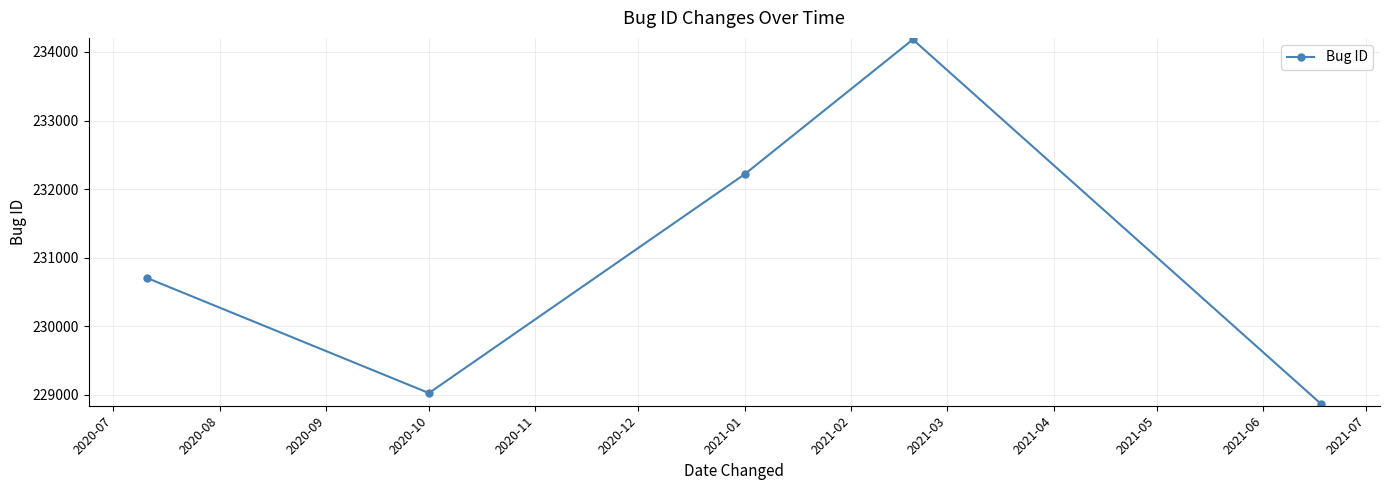

What is the difference between the maximum and minimum values?

5317